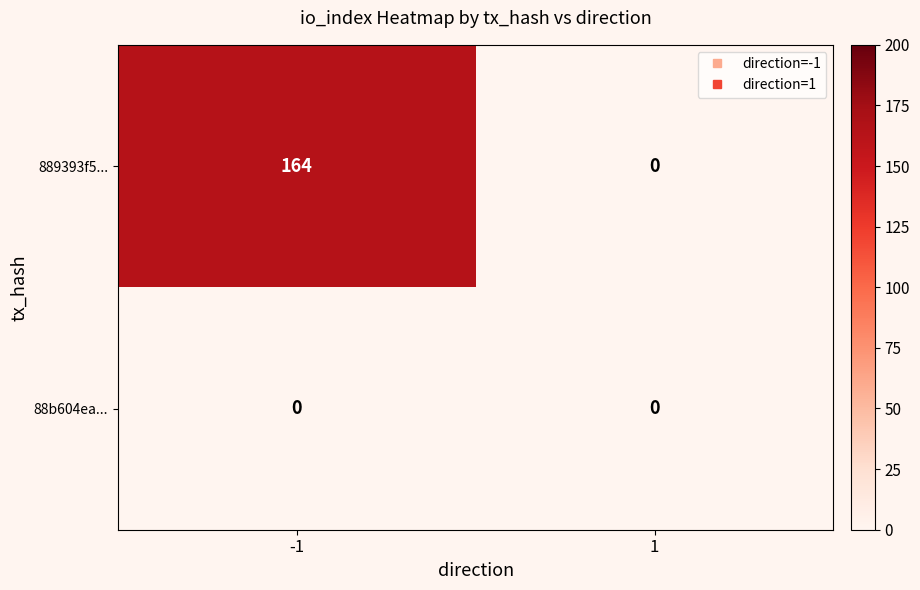

What is the sum of the 889393f5... values at -1 and 1?

164